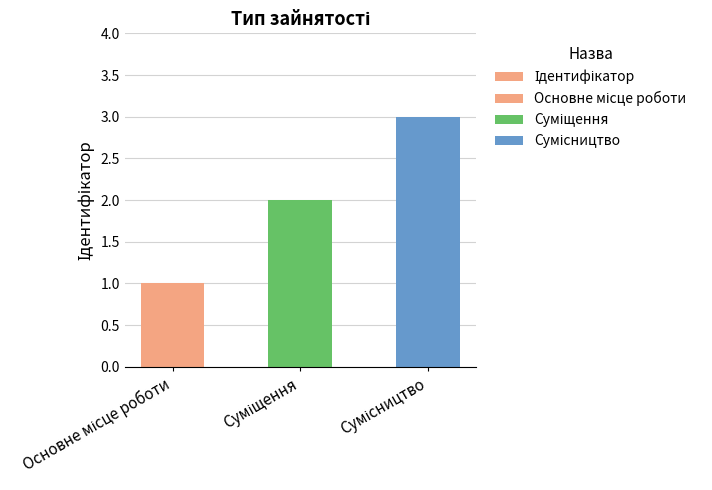

List the labels in order of value, smallest first.

Основне місце роботи, Суміщення, Сумісництво